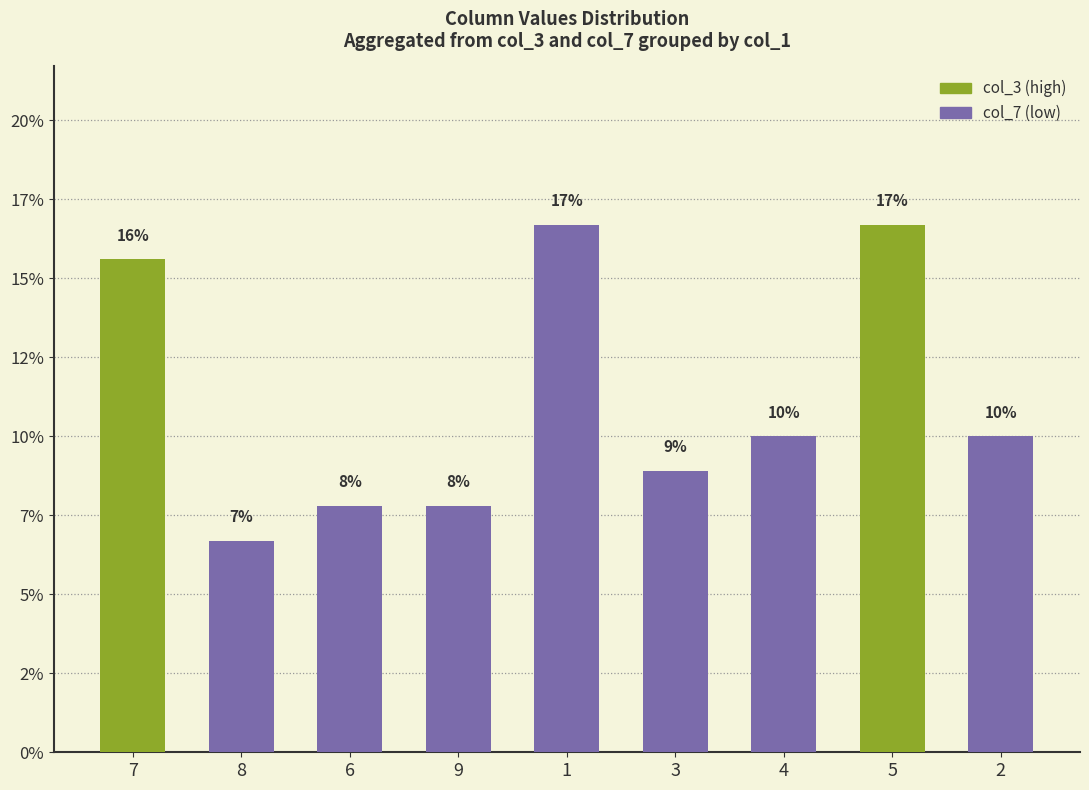

Are the bars horizontal?

No